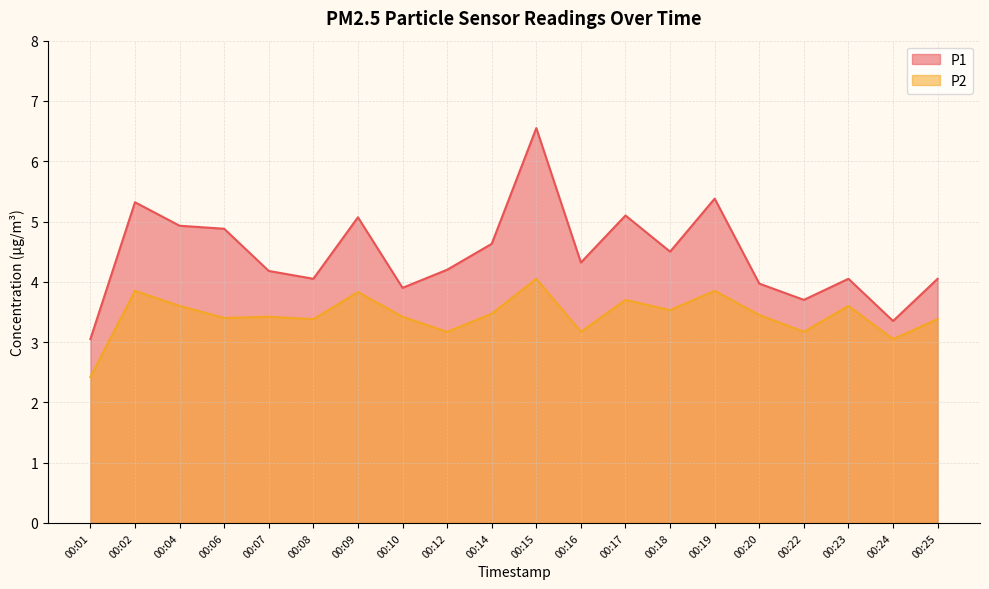

List the series in order of their overall mean, highest first.

P1, P2